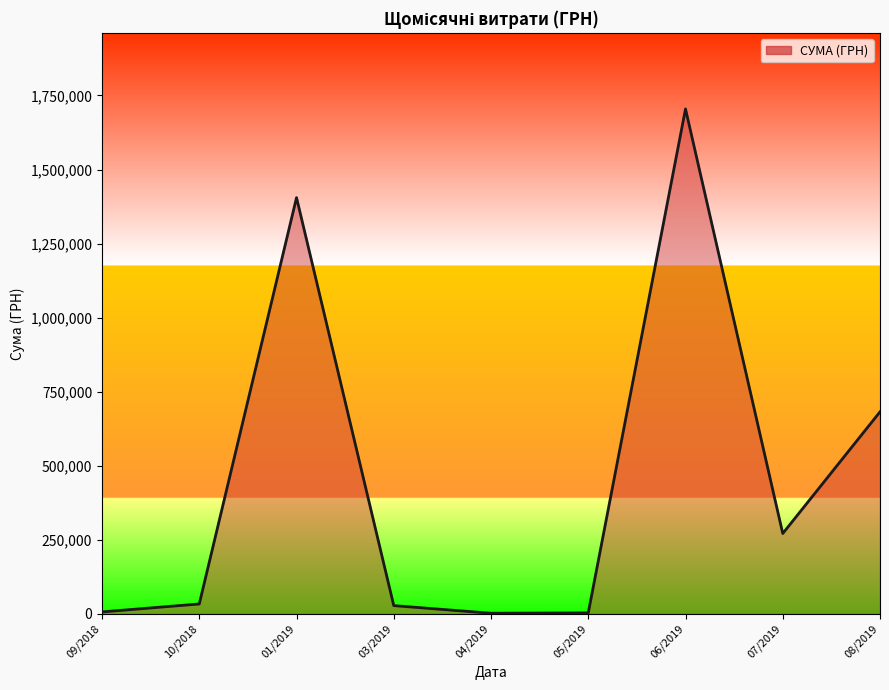

What is the minimum value shown in the chart?

2450.0